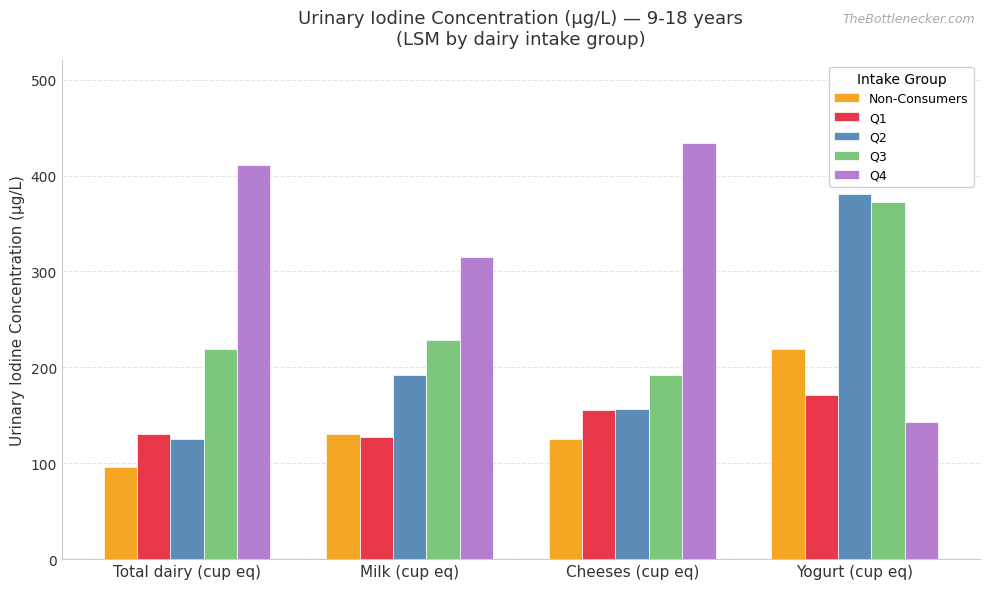

Reading left to right, what are all the values shown in this chart?

Non-Consumers: Total dairy (cup eq)=95.8	Milk (cup eq)=130.5	Cheeses (cup eq)=124.8	Yogurt (cup eq)=218.7
Q1: Total dairy (cup eq)=130.5	Milk (cup eq)=127.7	Cheeses (cup eq)=155.4	Yogurt (cup eq)=171.3
Q2: Total dairy (cup eq)=124.8	Milk (cup eq)=191.6	Cheeses (cup eq)=156.1	Yogurt (cup eq)=380.2
Q3: Total dairy (cup eq)=218.7	Milk (cup eq)=228.9	Cheeses (cup eq)=191.5	Yogurt (cup eq)=372.1
Q4: Total dairy (cup eq)=410.6	Milk (cup eq)=315.2	Cheeses (cup eq)=433.4	Yogurt (cup eq)=142.7